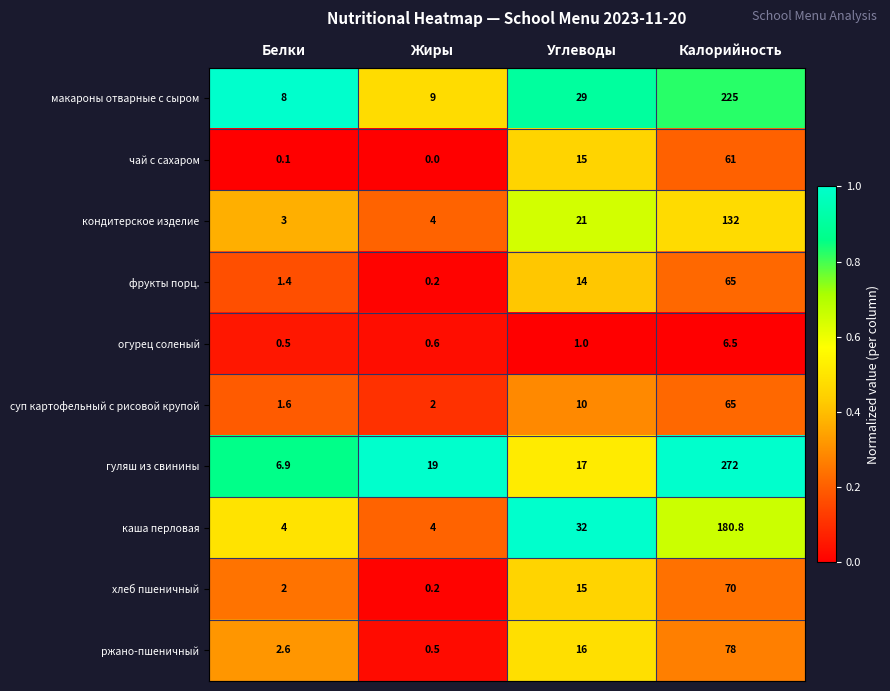

At how many categories does at least one series exceed 0?

4